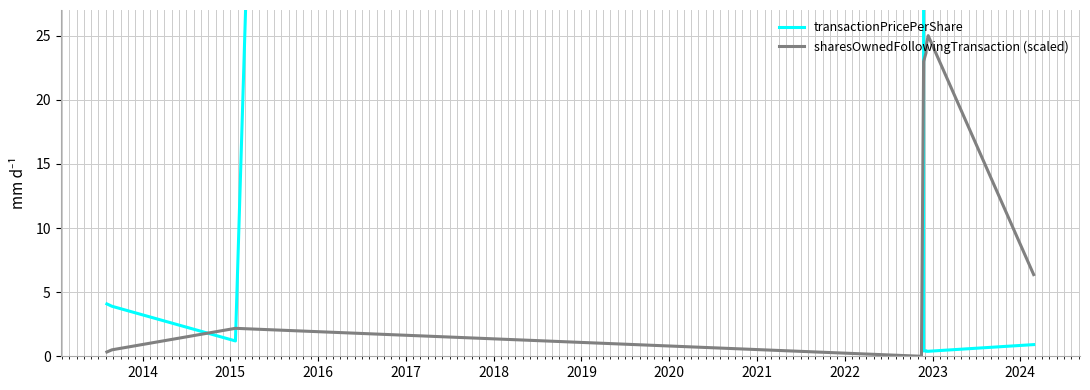

At 2019, list the series in order from largest to smallest.

sharesOwnedFollowingTransaction (scaled), transactionPricePerShare